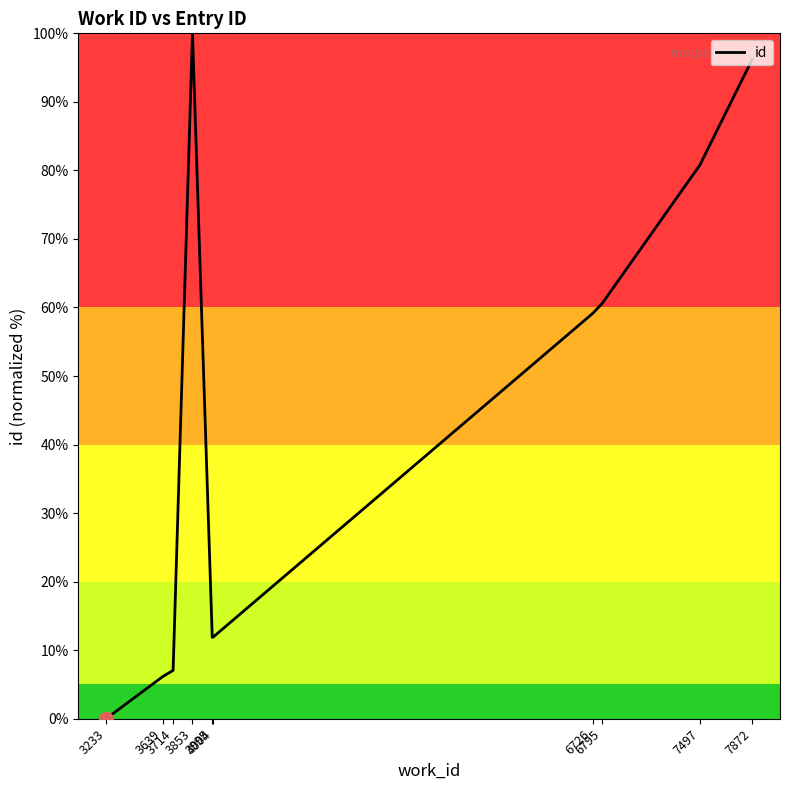

What is the difference between the maximum and minimum values?

100.0